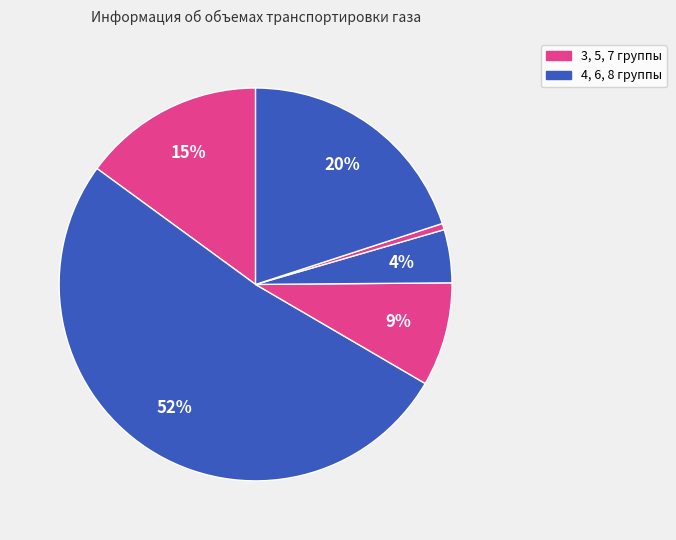

How many segments does this pie chart have?

6